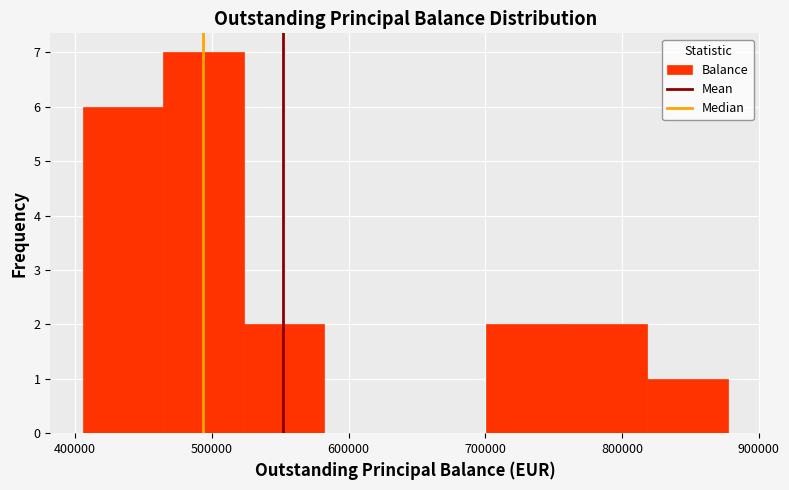

Reading left to right, list every bar in this chart as the range it spans on the x-axis followed by its height. Neither the bar edges nor the heights are printed on the chart, so give them approximately, as read against the axes.

410000 to 460000: 6
460000 to 520000: 7
520000 to 580000: 2
580000 to 640000: 0
640000 to 700000: 0
700000 to 760000: 2
760000 to 820000: 2
820000 to 880000: 1